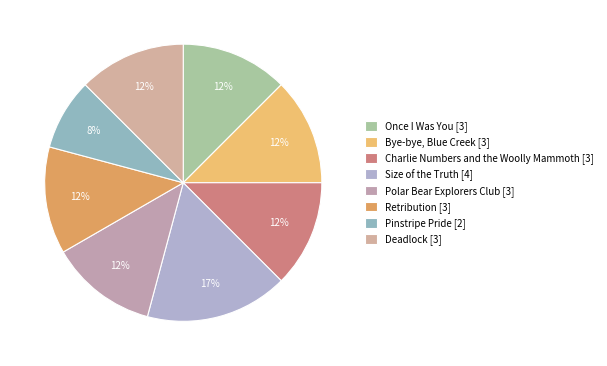

Does any single category account for the majority?

No